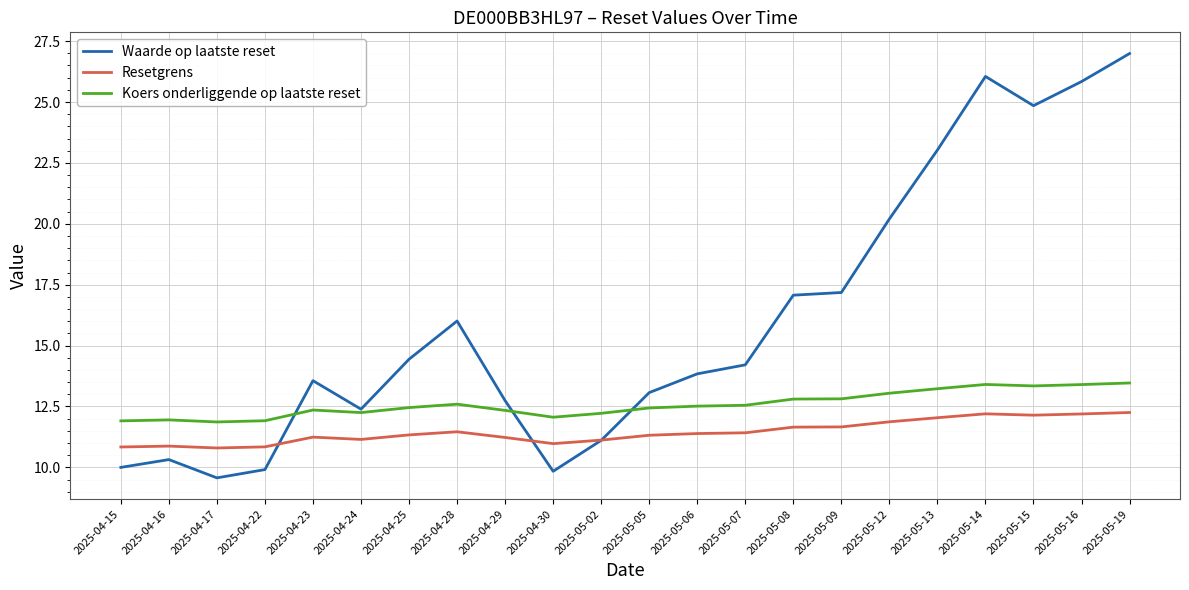

At which category is the sum across all series the highest?

2025-05-19